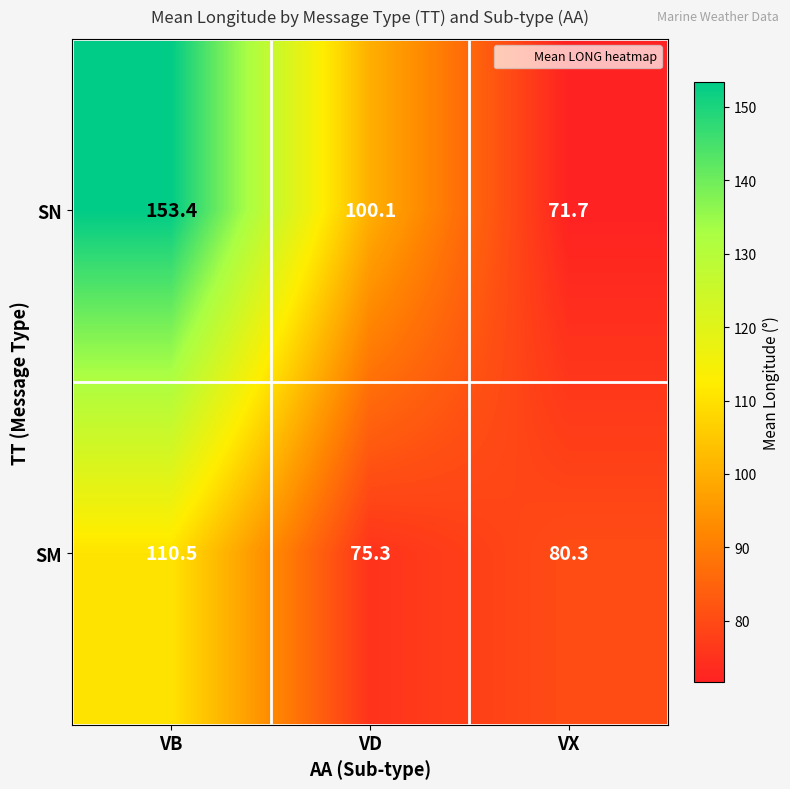

What is the maximum value shown in the chart?

153.4